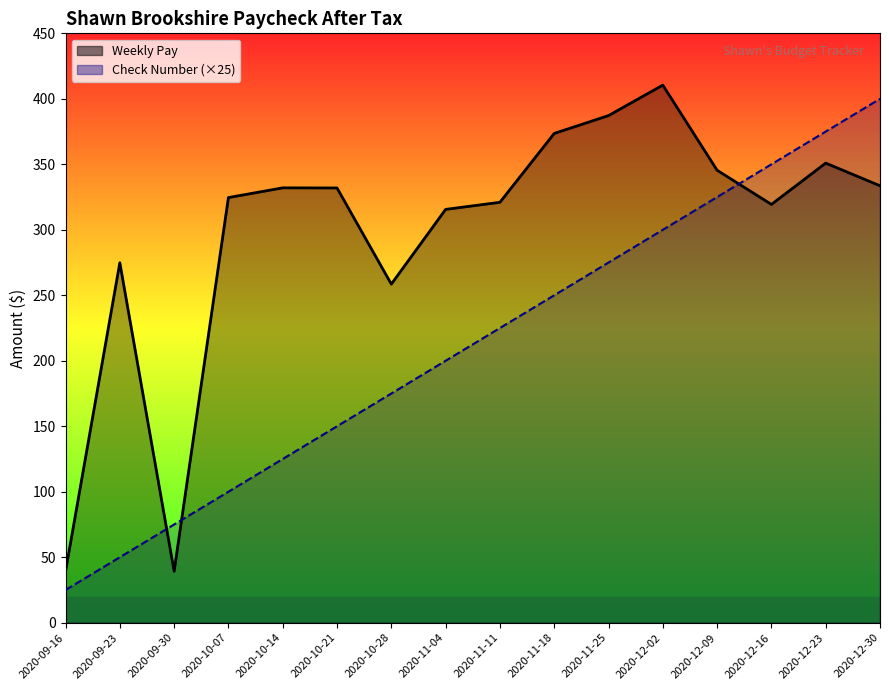

Is the value of Weekly Pay at 2020-09-30 greater than the value of Check Number (×25) at 2020-09-30?

No